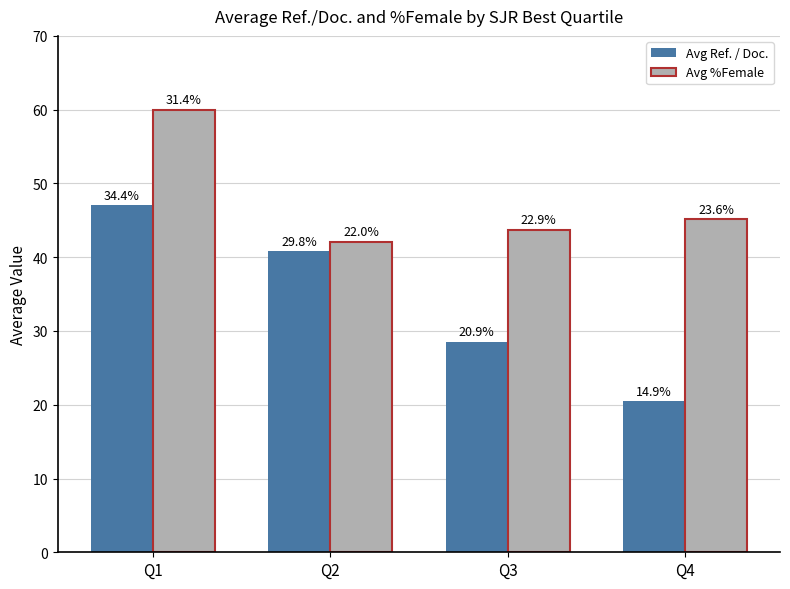

How many groups of bars are there?

4